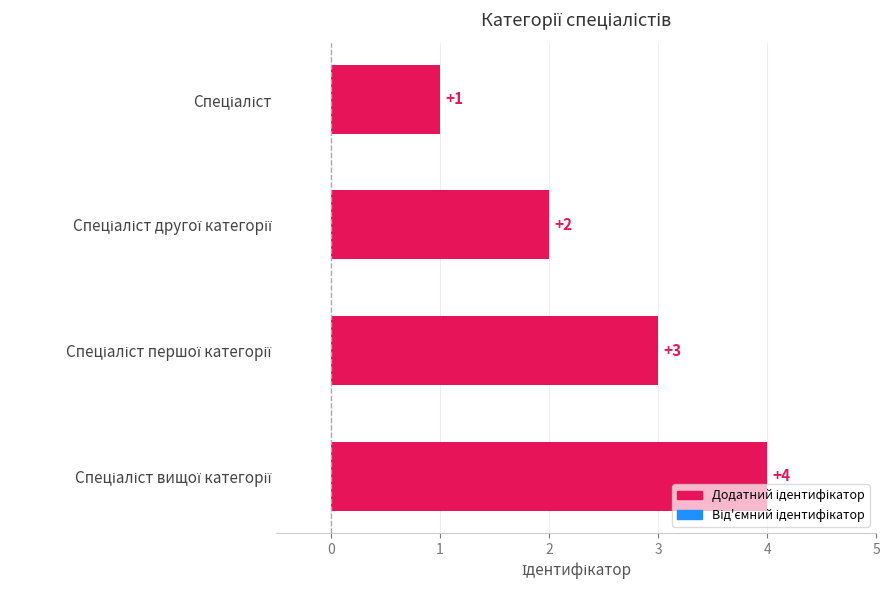

What is the value of the 2nd bar from the top?

2